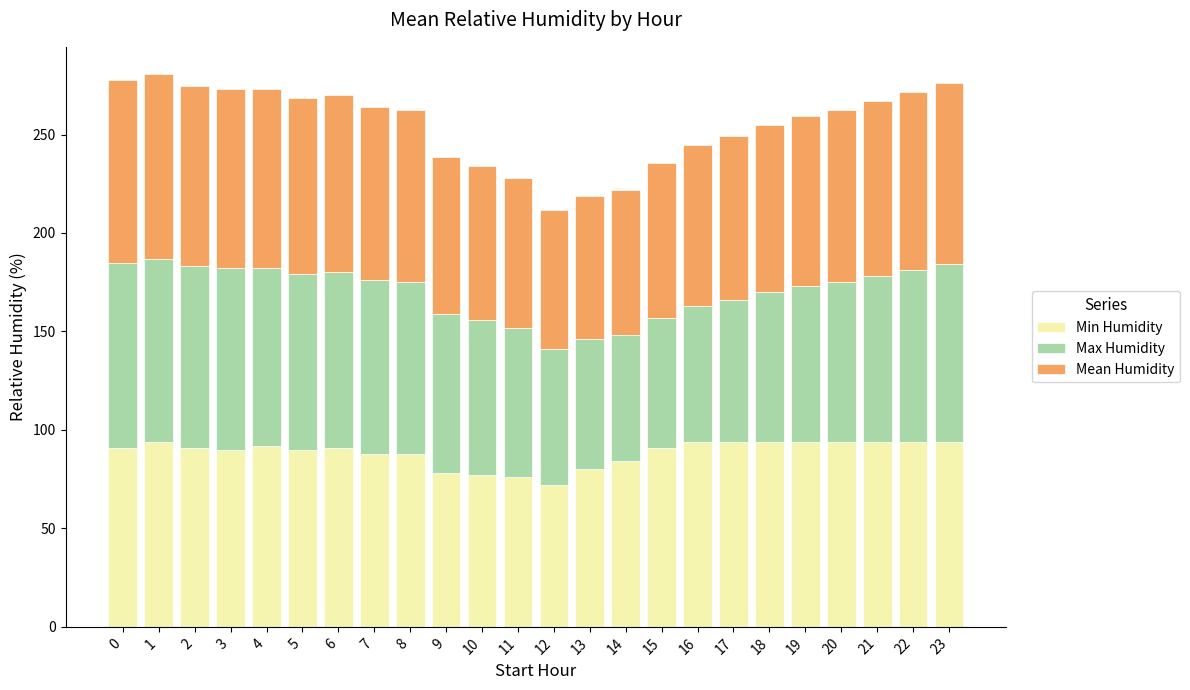

What is the difference between the maximum and second lowest values in the Min Humidity series?

18.0